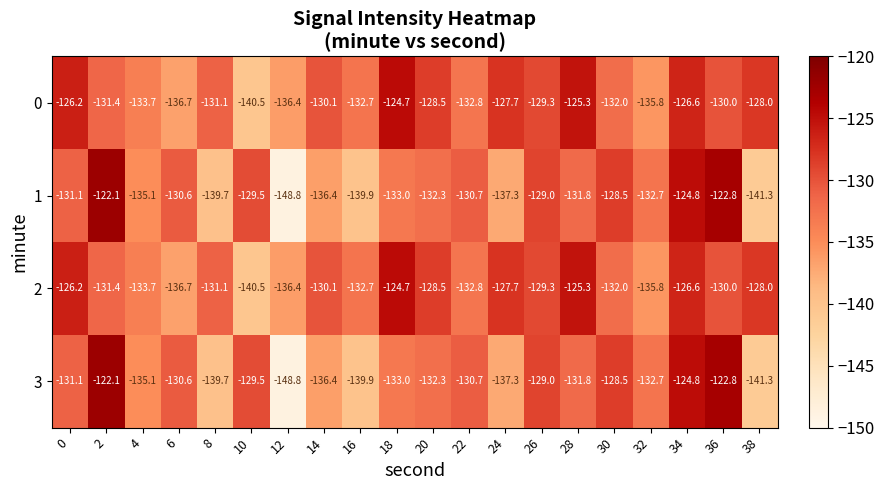

Is the value of 3 at 4 greater than the value of 1 at 28?

No